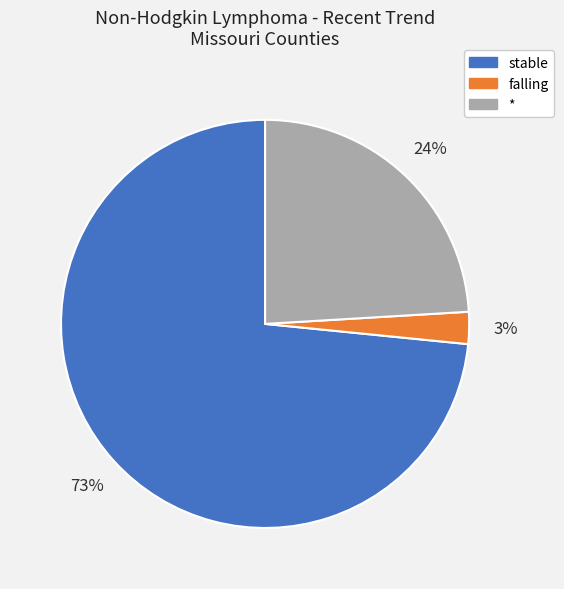

To the nearest percent, what is the difference between the * and stable slice percentages?

49%